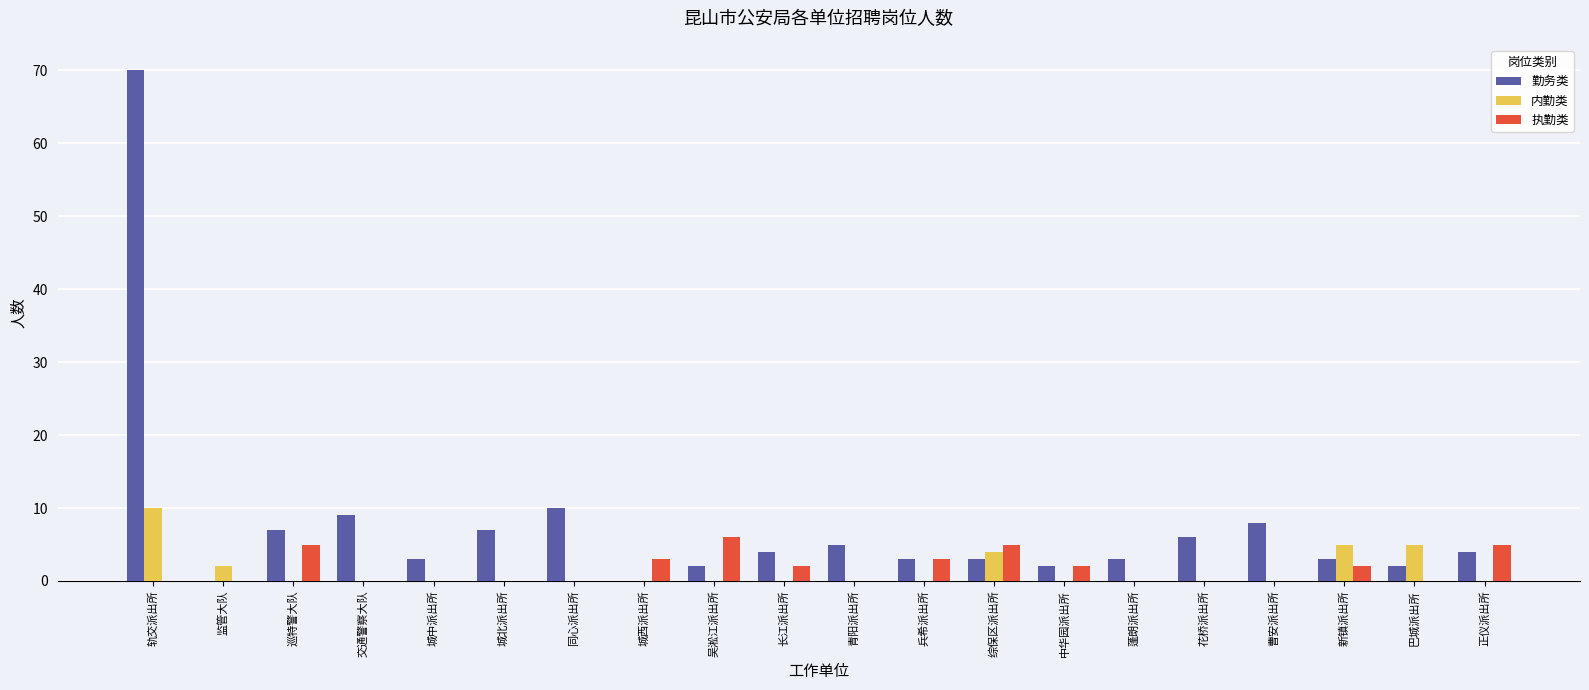

The value of 内勤类 at 长江派出所 is -4. True or false?

False